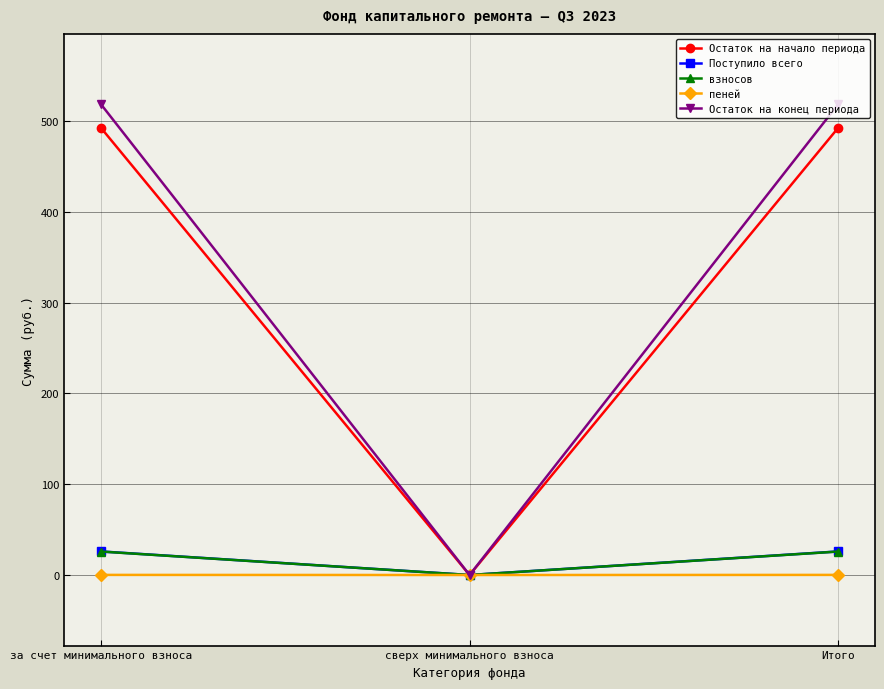

At how many categories does at least one series exceed 321?

2